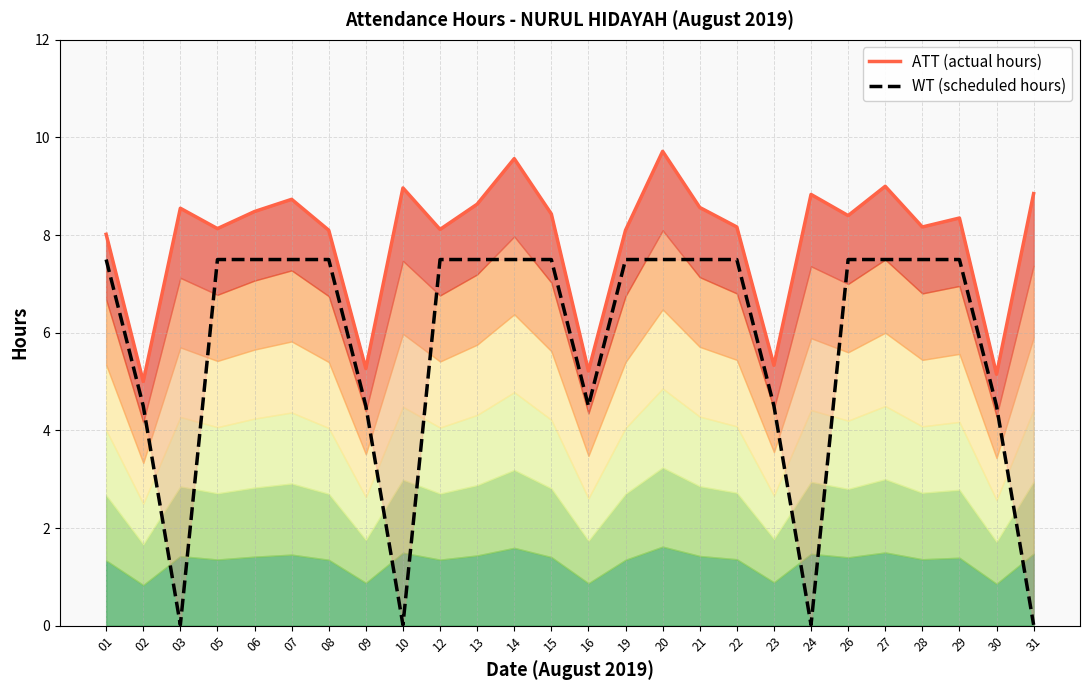

Reading right to left, extract all data points from this chart.

ATT (actual hours): 8.8	5.2	8.3	8.2	9.0	8.4	8.8	5.3	8.2	8.6	9.7	8.1	5.2	8.4	9.6	8.6	8.1	9.0	5.3	8.1	8.7	8.5	8.1	8.6	5.0	8.0
WT (scheduled hours): 0.0	4.5	7.5	7.5	7.5	7.5	0.0	4.5	7.5	7.5	7.5	7.5	4.5	7.5	7.5	7.5	7.5	0.0	4.5	7.5	7.5	7.5	7.5	0.0	4.5	7.5